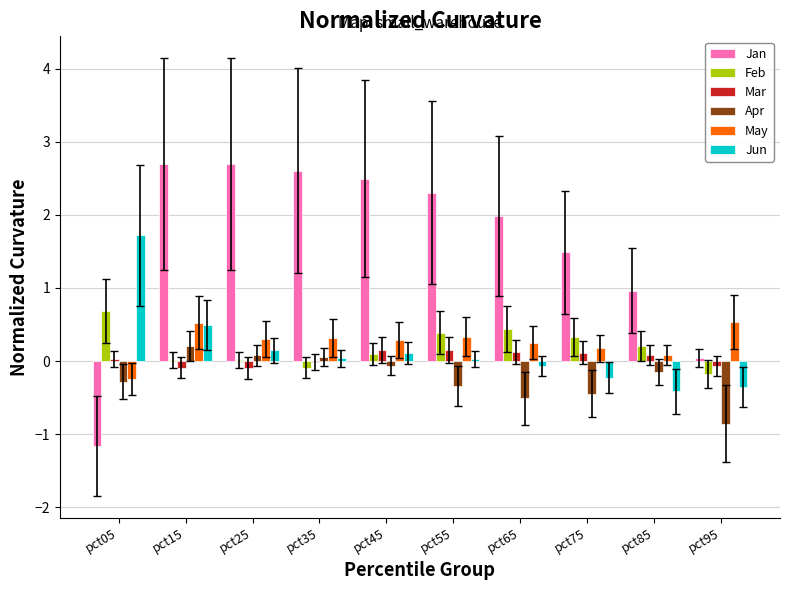

How many data points does each series have?

10